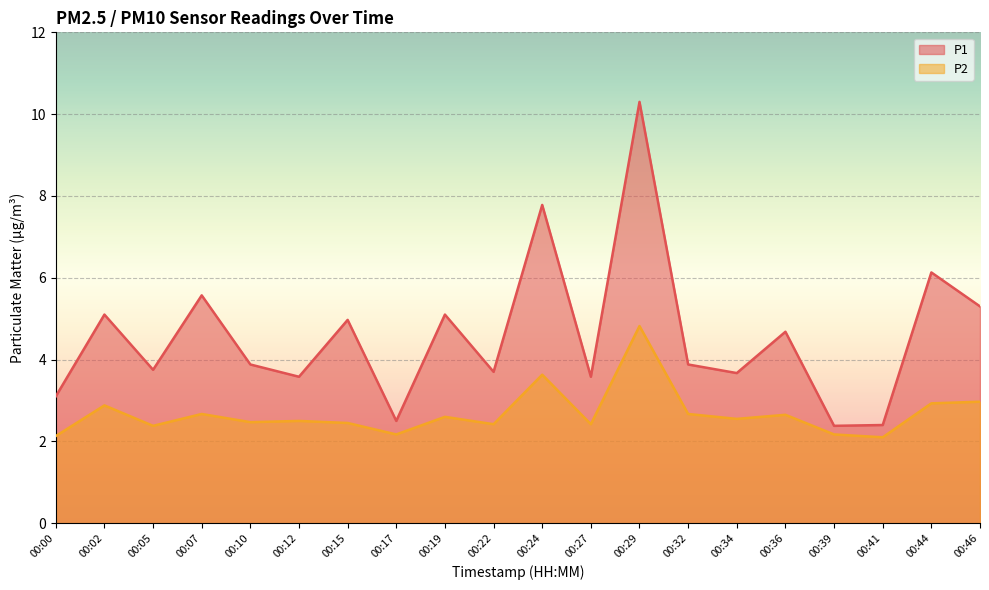

What is the value of the P2 point at the 2nd from the left?

2.9